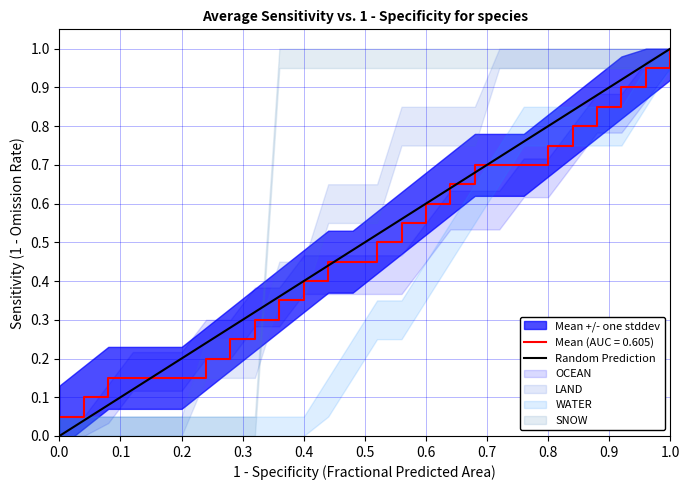

The value of Mean (AUC = 0.605) at 0.2 is 0.2. True or false?

False